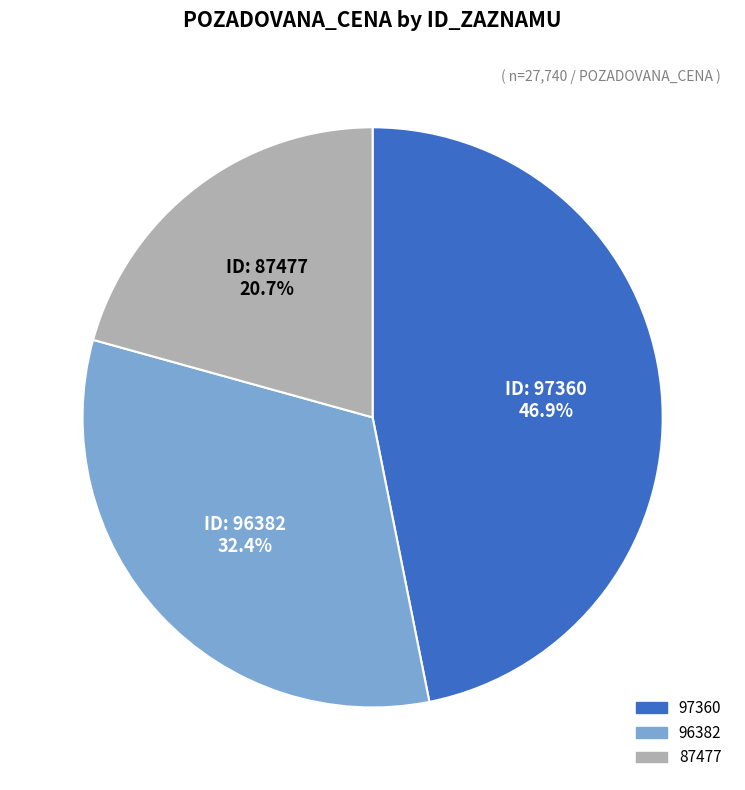

Is 97360 the majority of the pie?

No